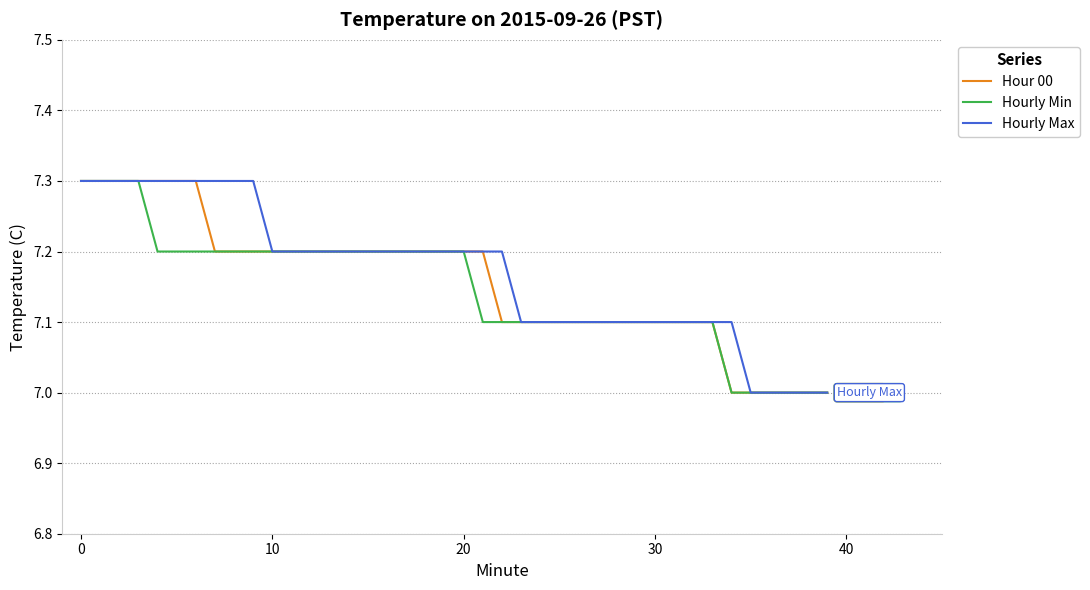

What is the greatest value displayed?

7.3